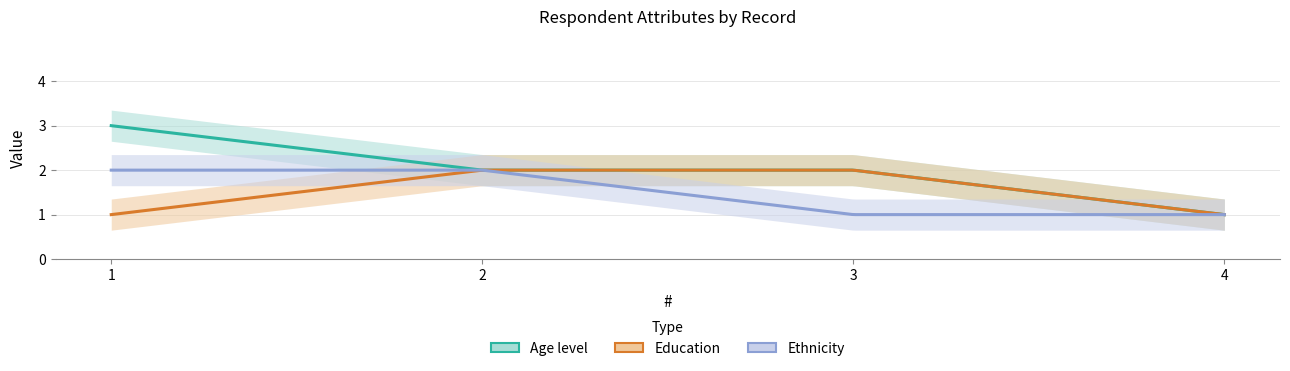

What is the difference between the maximum and second lowest values in the Education series?

1